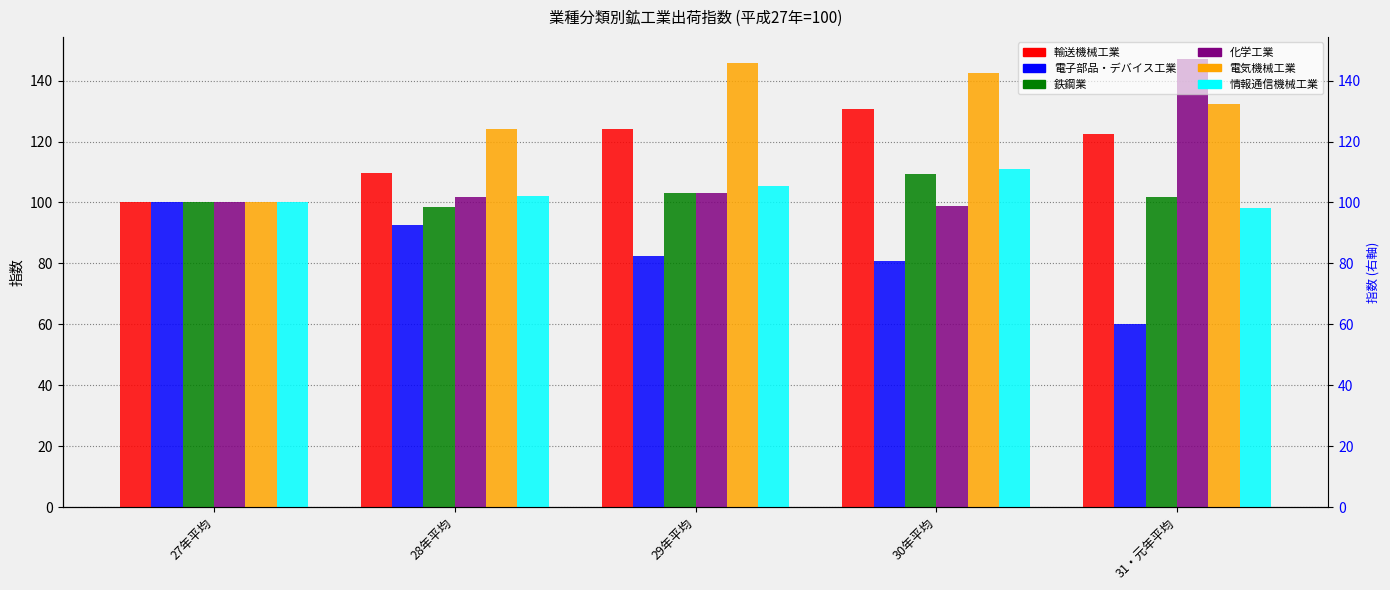

The value of 化学工業 at 30年平均 is 98.8. True or false?

True